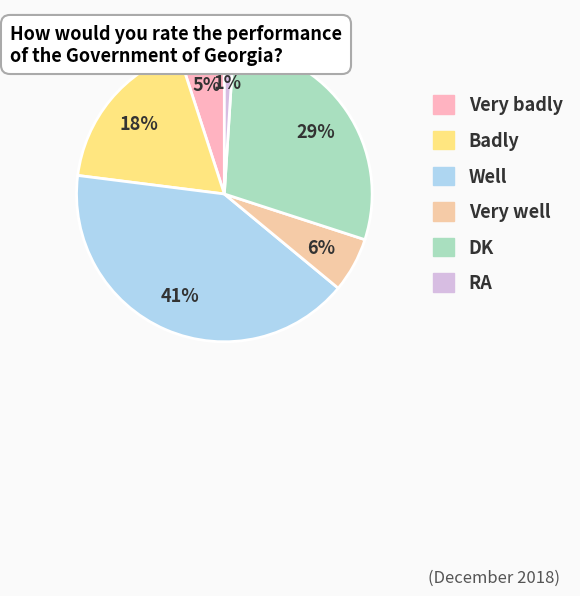

How many slices are in this pie chart?

6